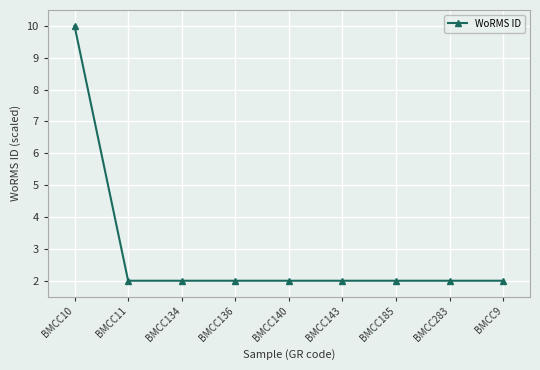

What is the sum of the values at BMCC134 and BMCC136?

4